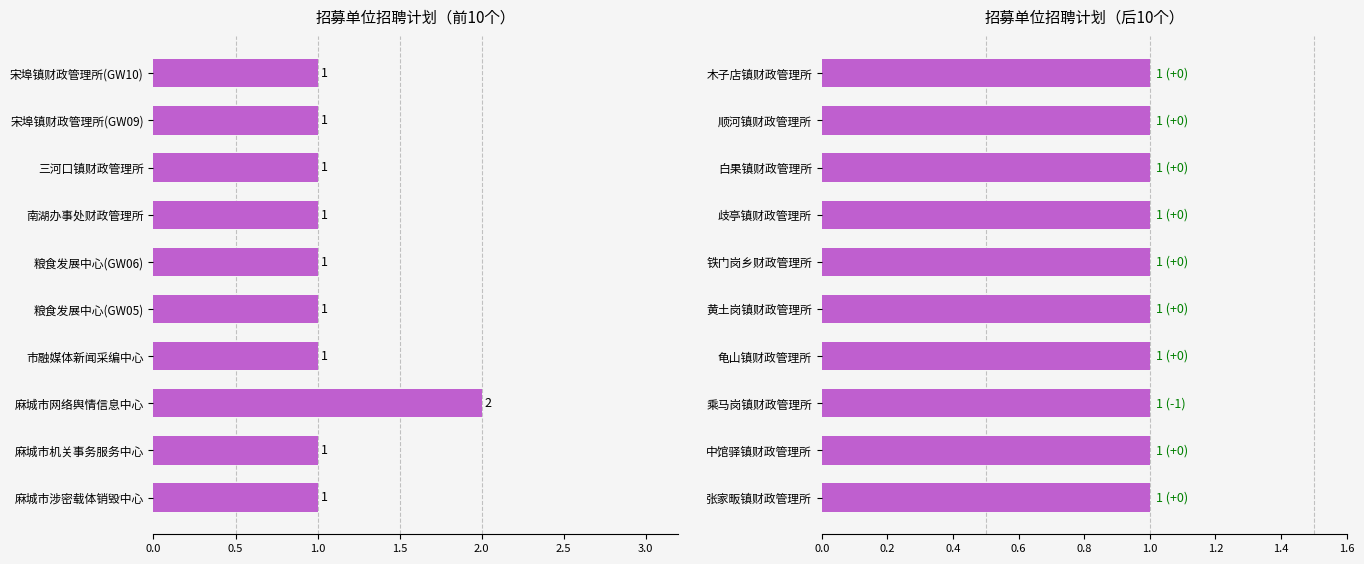

Are the bars grouped side by side (vs. stacked)?

No